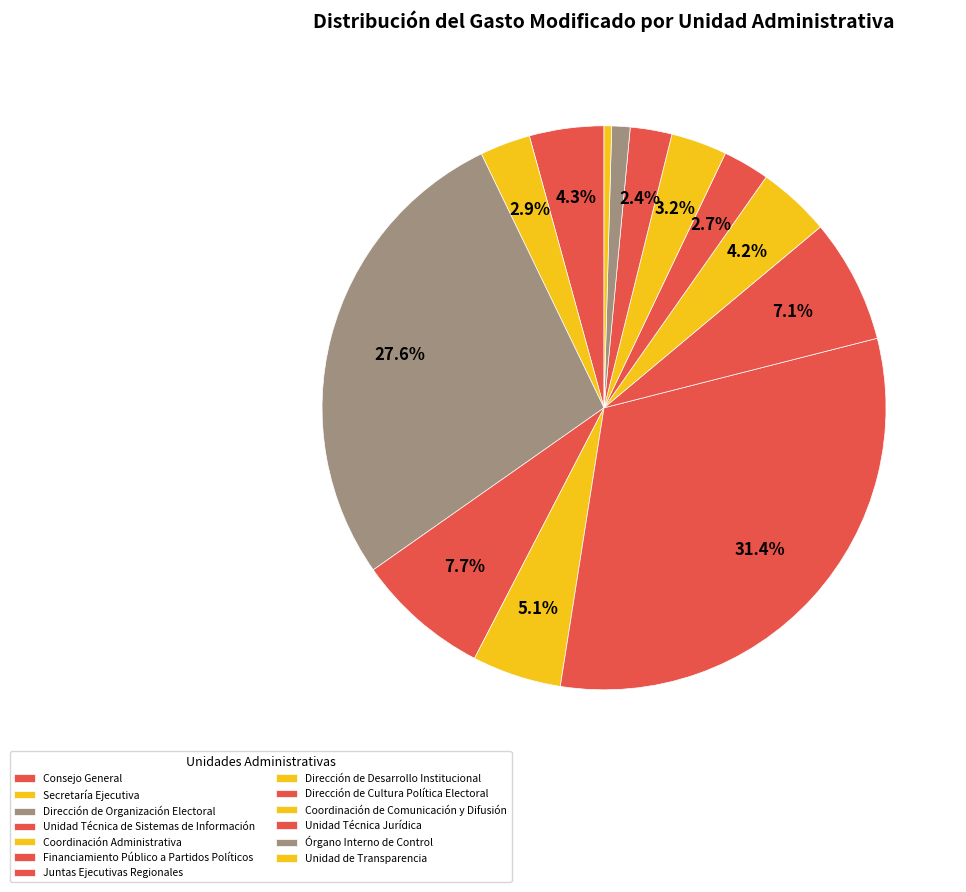

How much of the chart is everything except Unidad de Transparencia?

99.6%